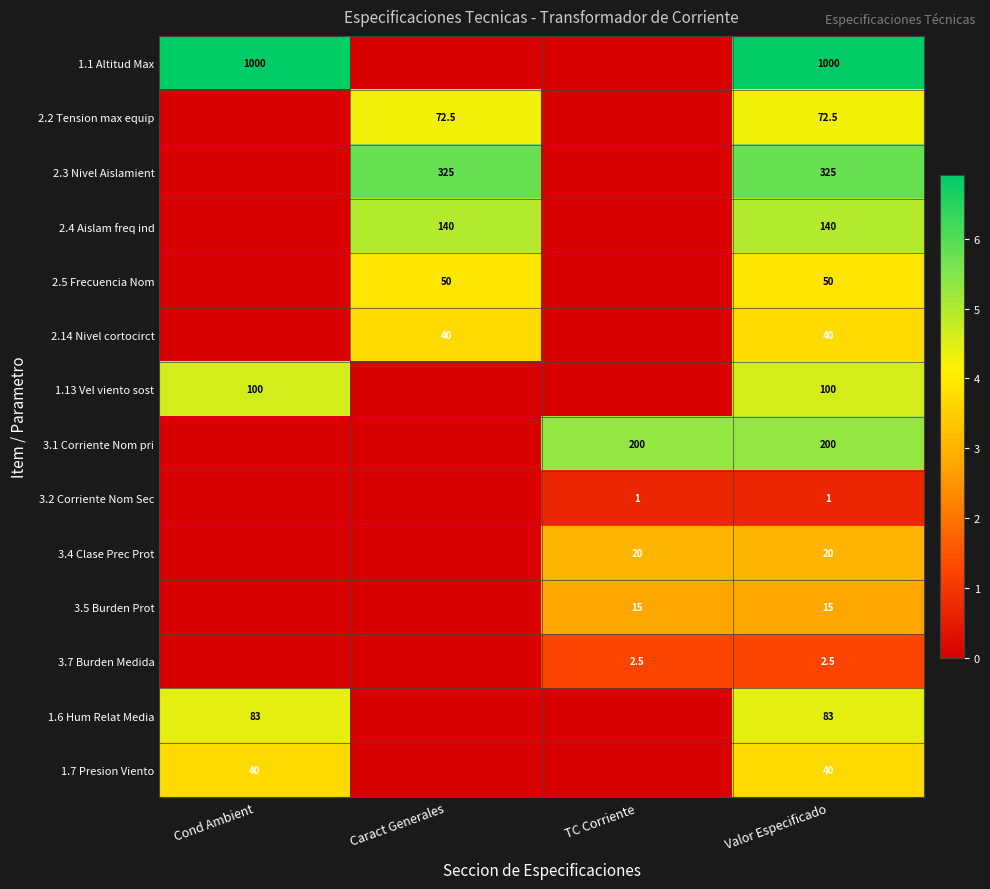

Is it true that 1.13 Vel viento sost equals 2.7 at Cond Ambient?

False